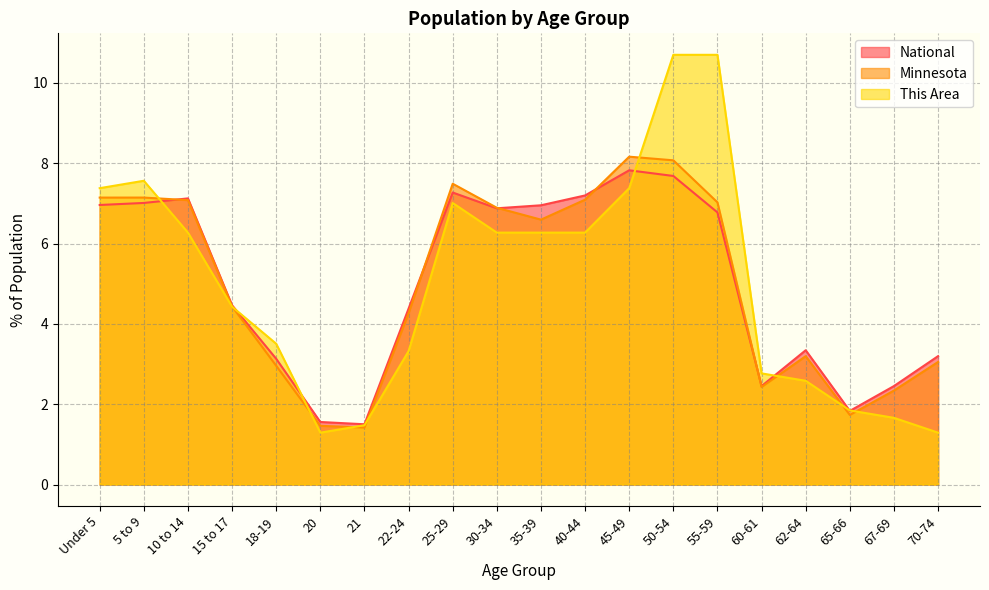

What position from the left is 21?

7